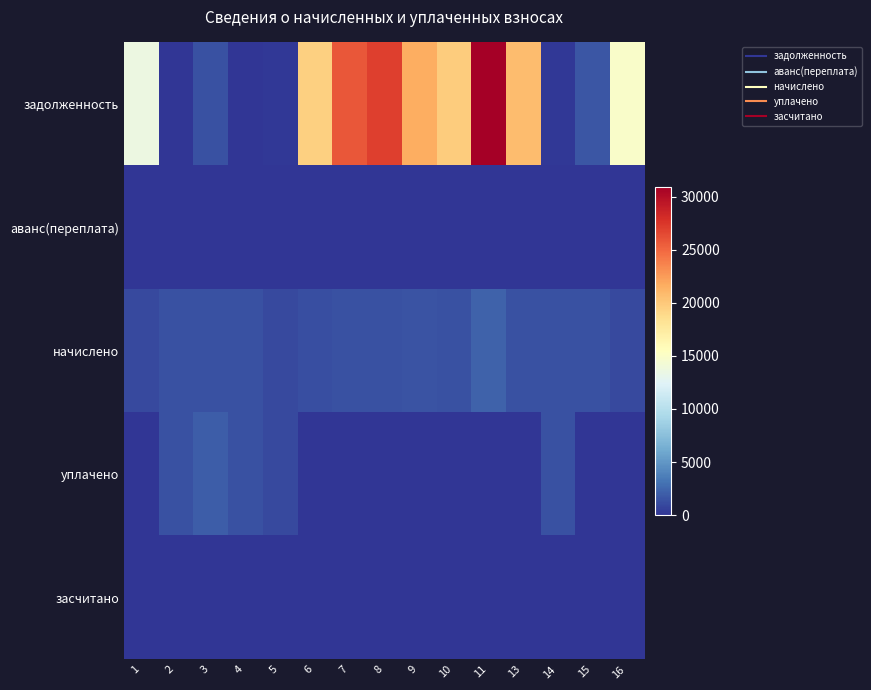

Which series changed the most between 1 and 8?

задолженность